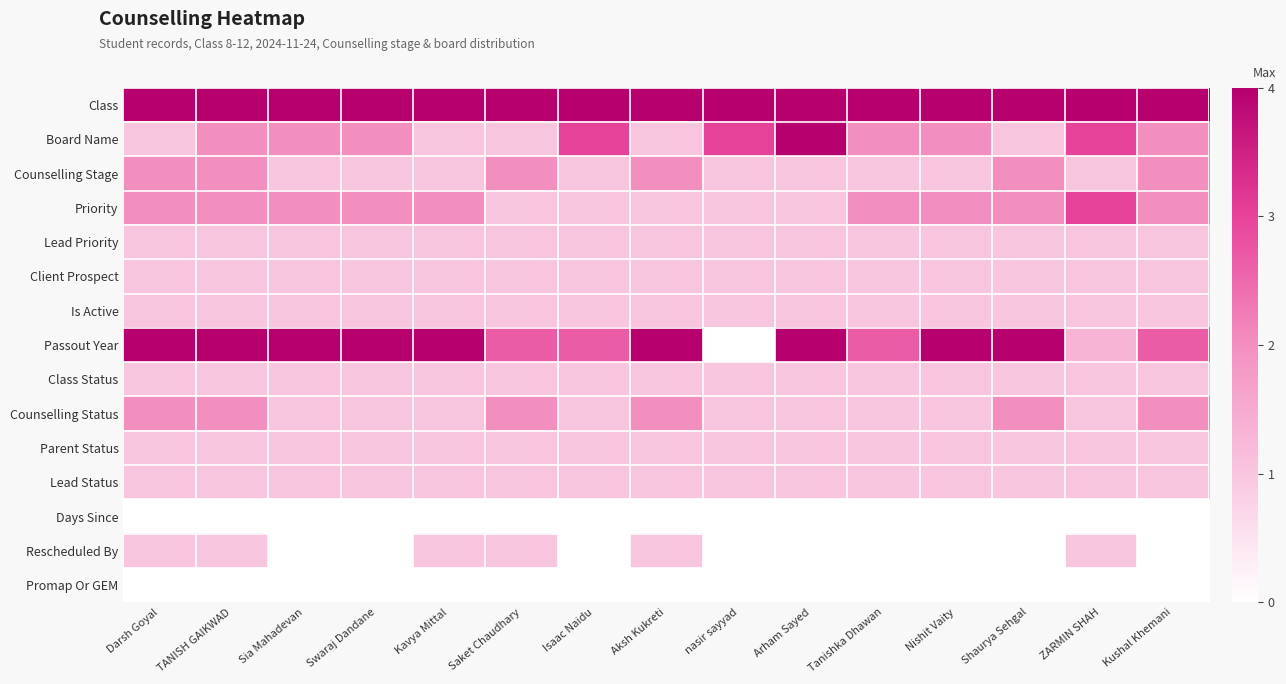

Rank the series by their maximum value, from lowest to highest.

Days Since, Promap Or GEM, Lead Priority, Client Prospect, Is Active, Class Status, Parent Status, Lead Status, Rescheduled By, Counselling Stage, Counselling Status, Priority, Board Name, Passout Year, Class